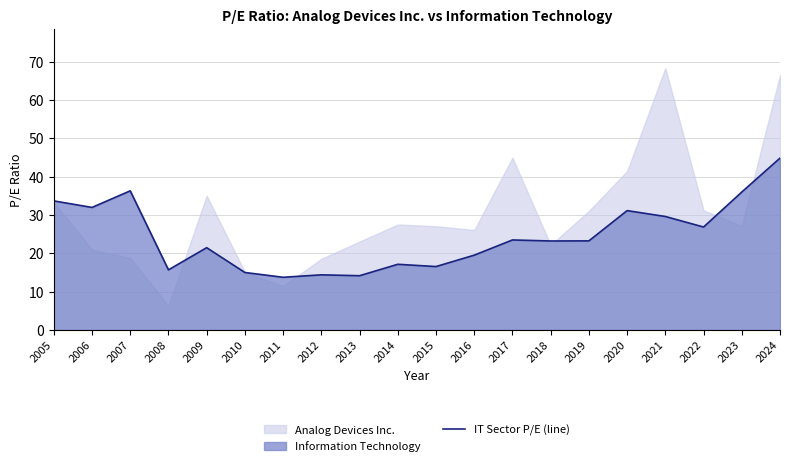

Count the number of categories in the chart.

20